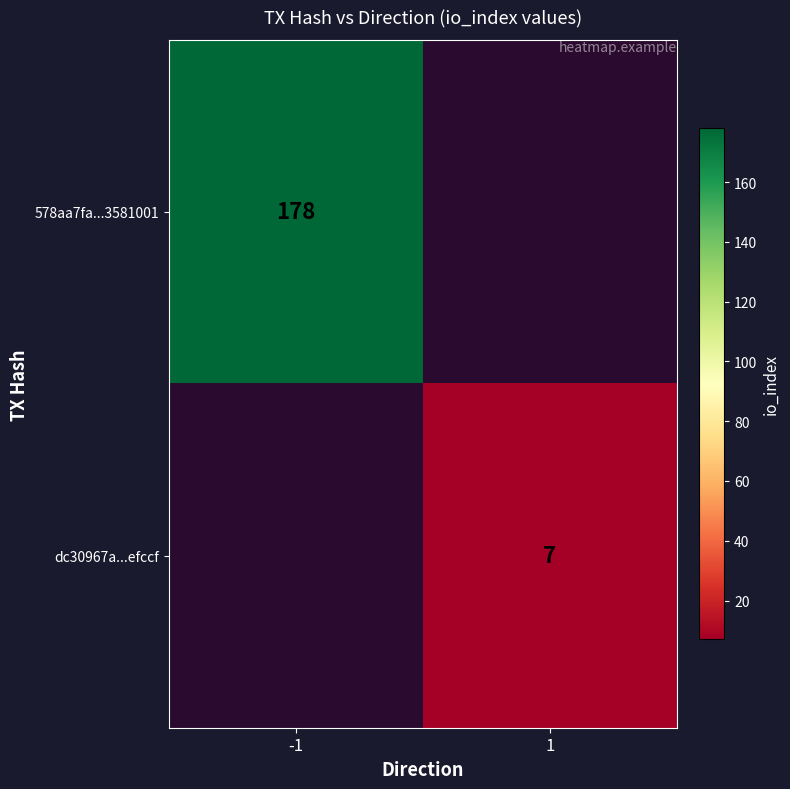

The value of dc30967a...efccf at 1 is 7. True or false?

True